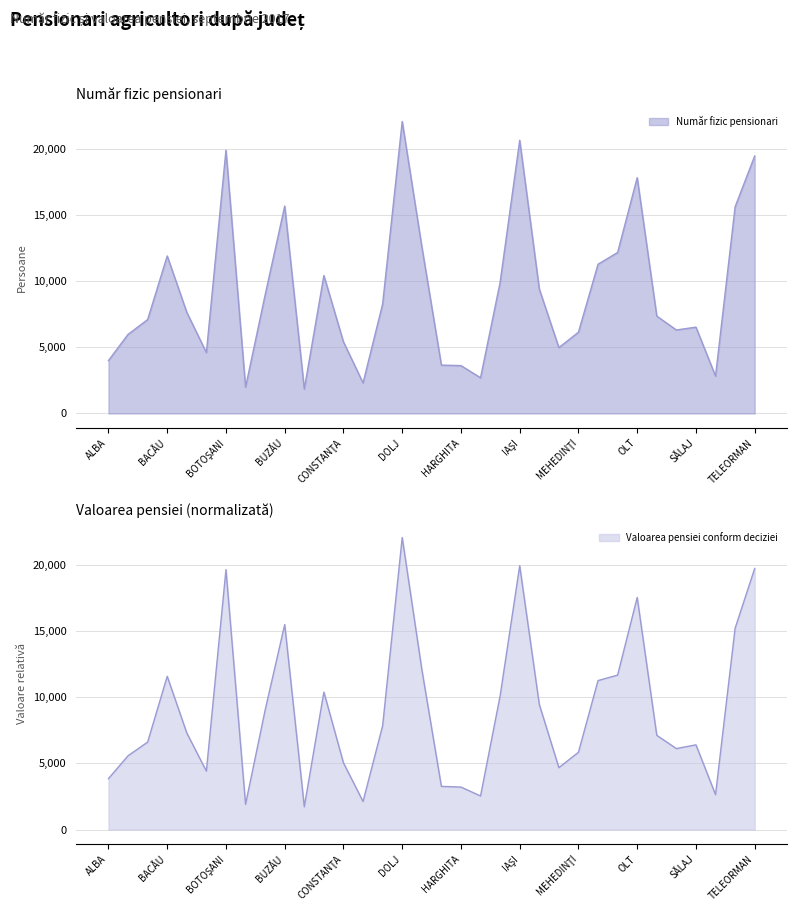

Between HUNEDOARA and MUREŞ, which series saw the biggest shift?

Valoarea pensiei